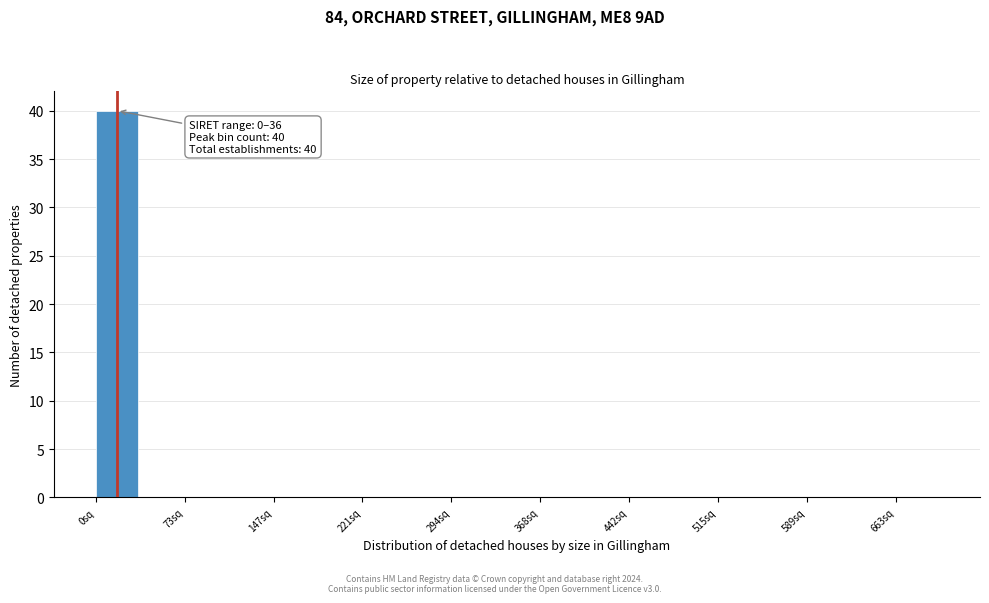

Read against the x-axis, roughly where is the centre of the tallest bar?

20